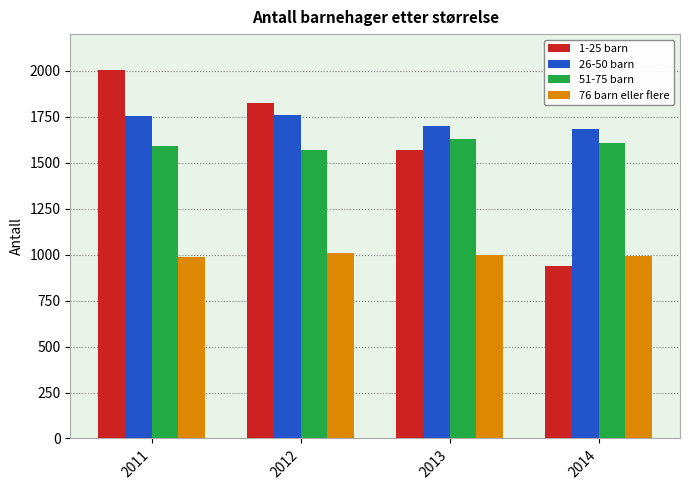

What is the difference between the 1-25 barn values at 2012 and 2013?

255